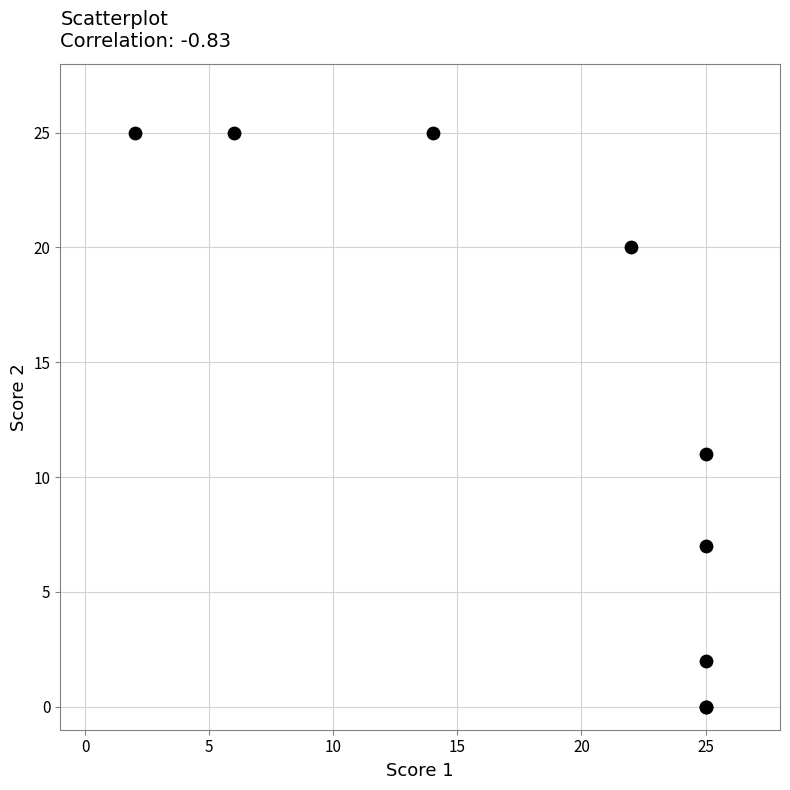

What Y value in the scatter plot is closest to 12?

11